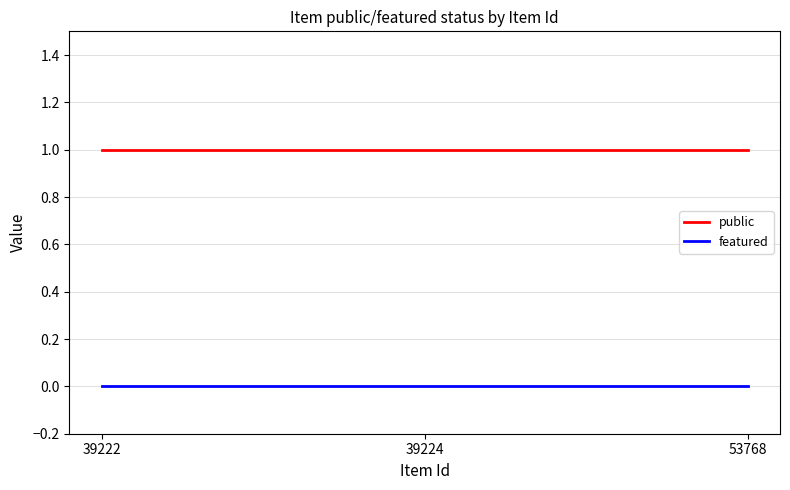

Which series has the largest total across all categories?

public